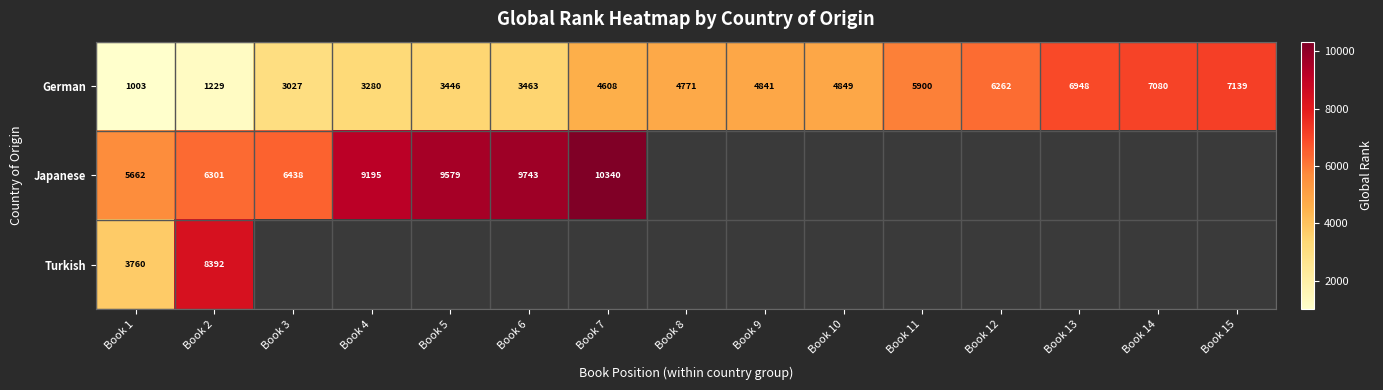

List the labels in order of German value, smallest first.

Book 1, Book 2, Book 3, Book 4, Book 5, Book 6, Book 7, Book 8, Book 9, Book 10, Book 11, Book 12, Book 13, Book 14, Book 15